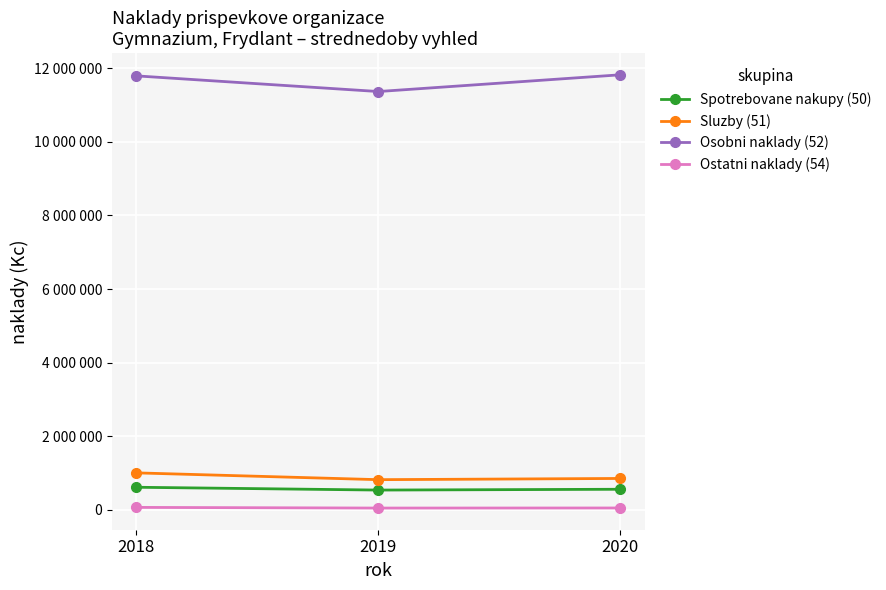

How many Sluzby (51) values are between 823151 and 1007493?

3